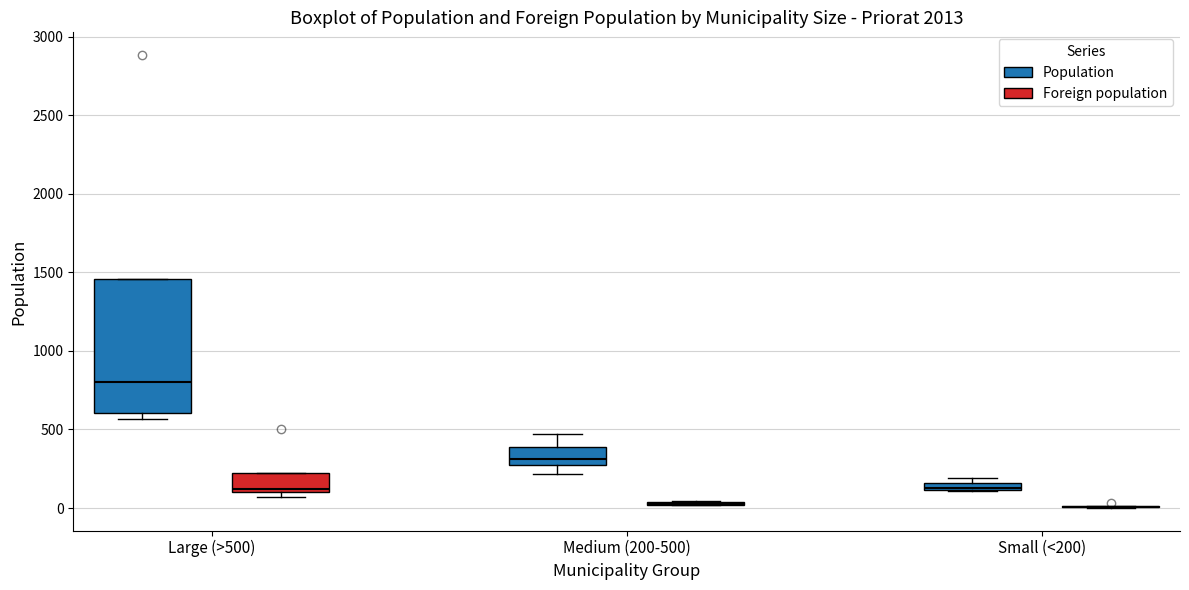

Comparing the boxes themselves (not the whiskers), which one is the tallest?

Large (>500) (Population)